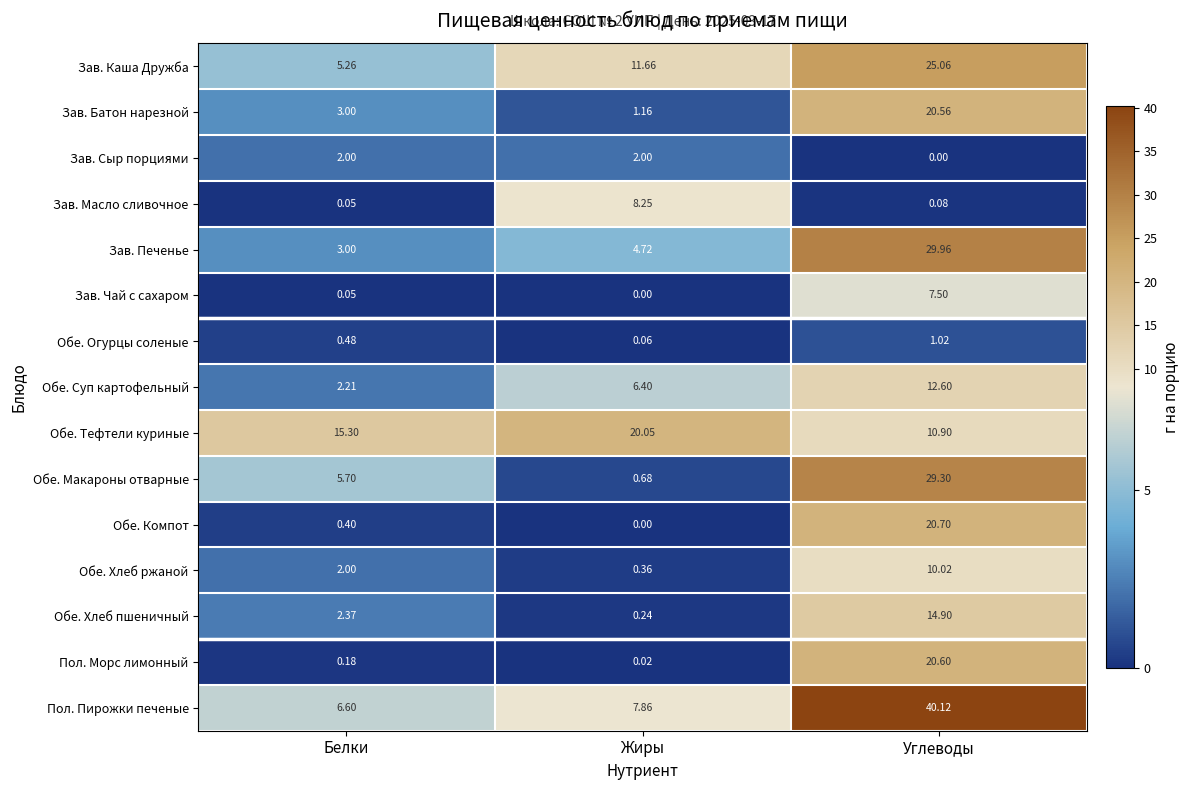

Which category has the highest value in the Пол. Морс лимонный series?

Углеводы